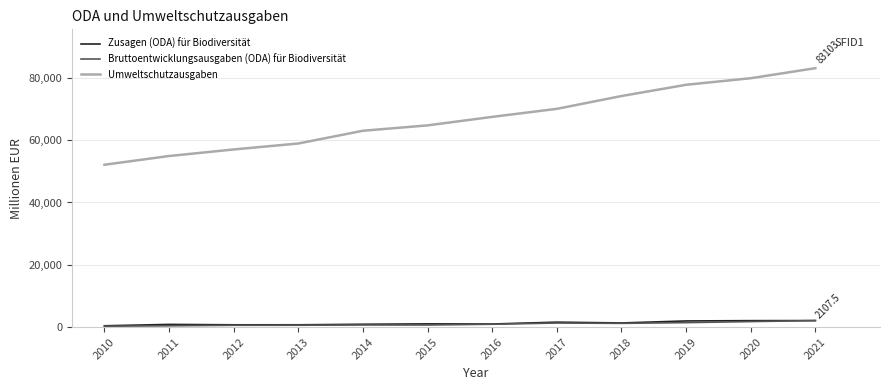

Which series has the widest spread of values?

Umweltschutzausgaben